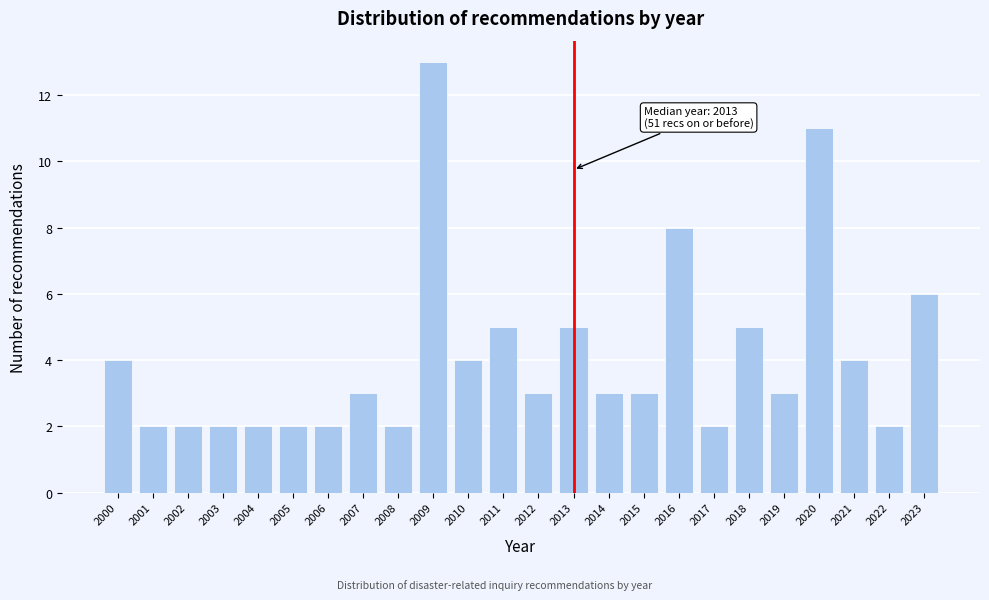

Which range on the x-axis has the tallest bar?

2008.5 to 2009.5